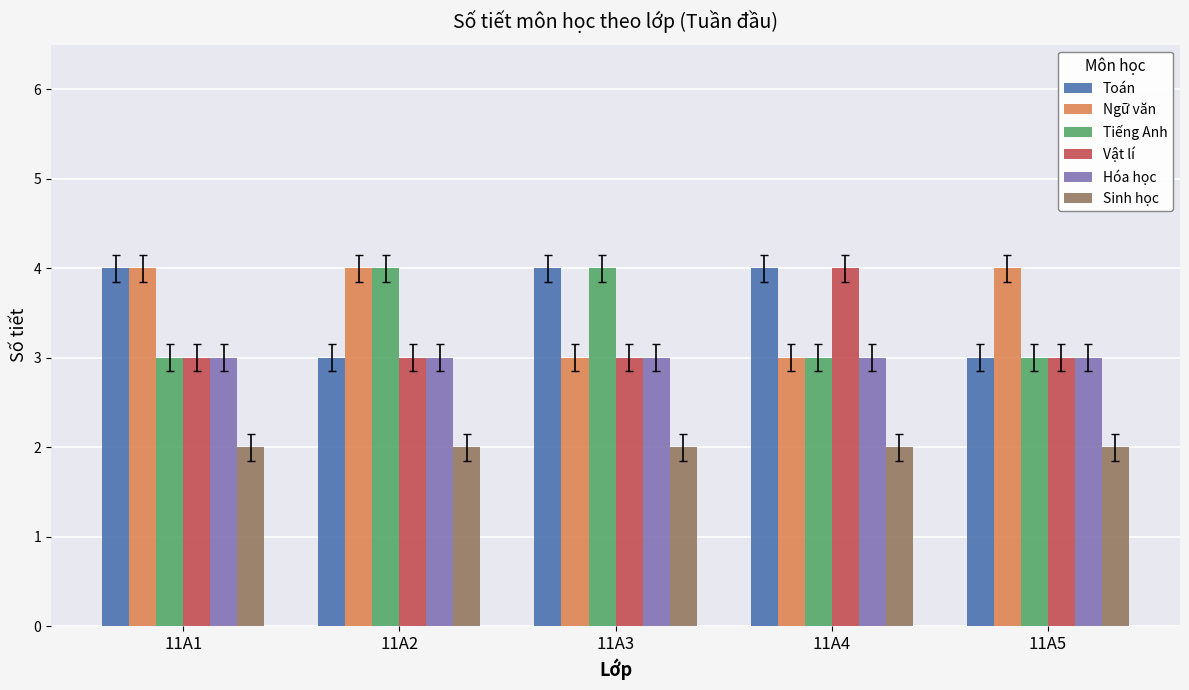

What is the minimum value for Toán?

3